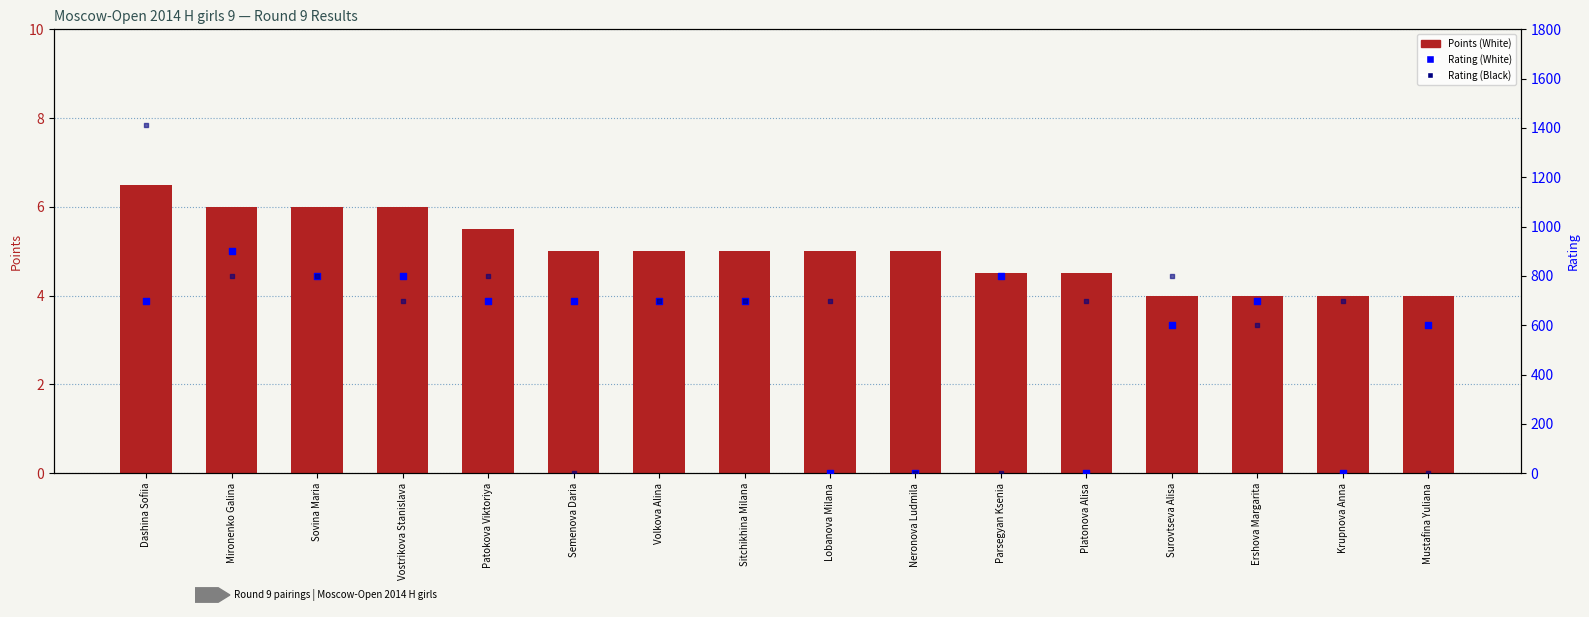

Which series has the largest total across all categories?

Rating (Black)